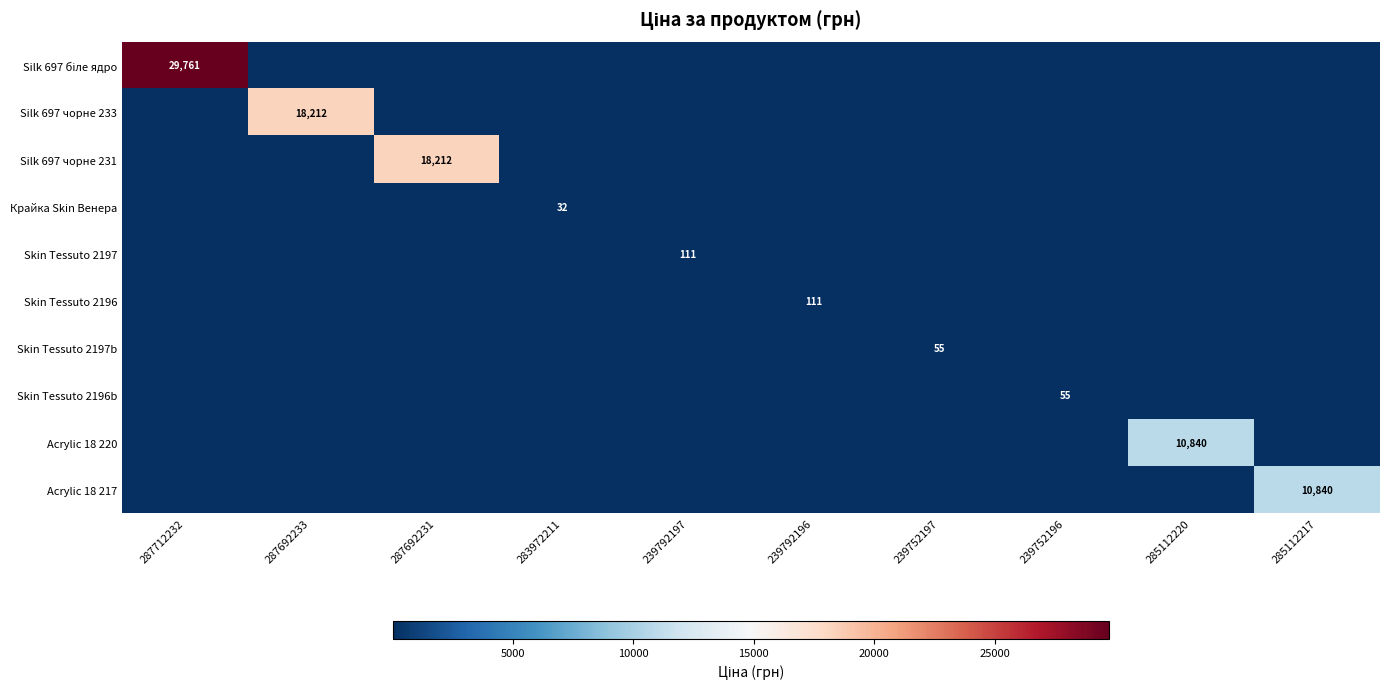

What is the difference between the highest and lowest values at 239752196?

55.3